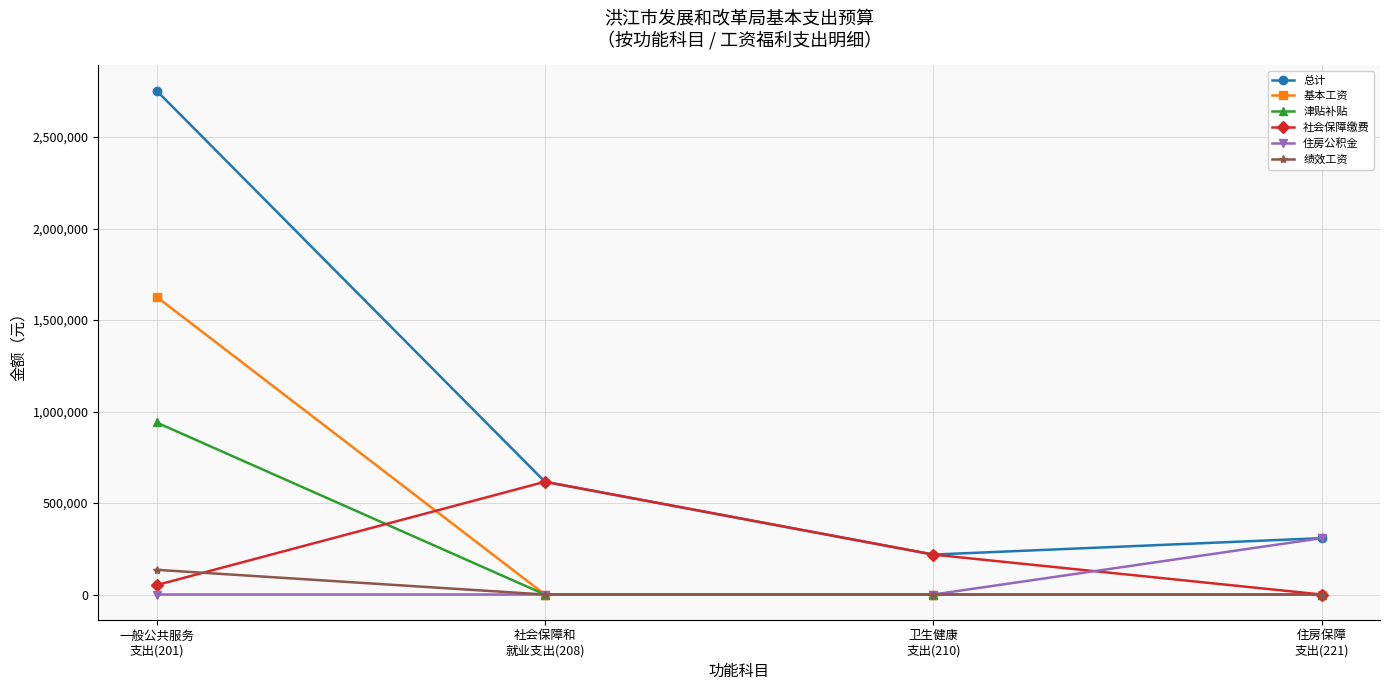

Reading left to right, what are all the values shown in this chart?

总计: 一般公共服务
支出(201)=2754200	社会保障和
就业支出(208)=616200	卫生健康
支出(210)=218300	住房保障
支出(221)=308100
基本工资: 一般公共服务
支出(201)=1627400	社会保障和
就业支出(208)=0	卫生健康
支出(210)=0	住房保障
支出(221)=0
津贴补贴: 一般公共服务
支出(201)=940300	社会保障和
就业支出(208)=0	卫生健康
支出(210)=0	住房保障
支出(221)=0
社会保障缴费: 一般公共服务
支出(201)=51400	社会保障和
就业支出(208)=616200	卫生健康
支出(210)=218300	住房保障
支出(221)=0
住房公积金: 一般公共服务
支出(201)=0	社会保障和
就业支出(208)=0	卫生健康
支出(210)=0	住房保障
支出(221)=308100
绩效工资: 一般公共服务
支出(201)=135100	社会保障和
就业支出(208)=0	卫生健康
支出(210)=0	住房保障
支出(221)=0